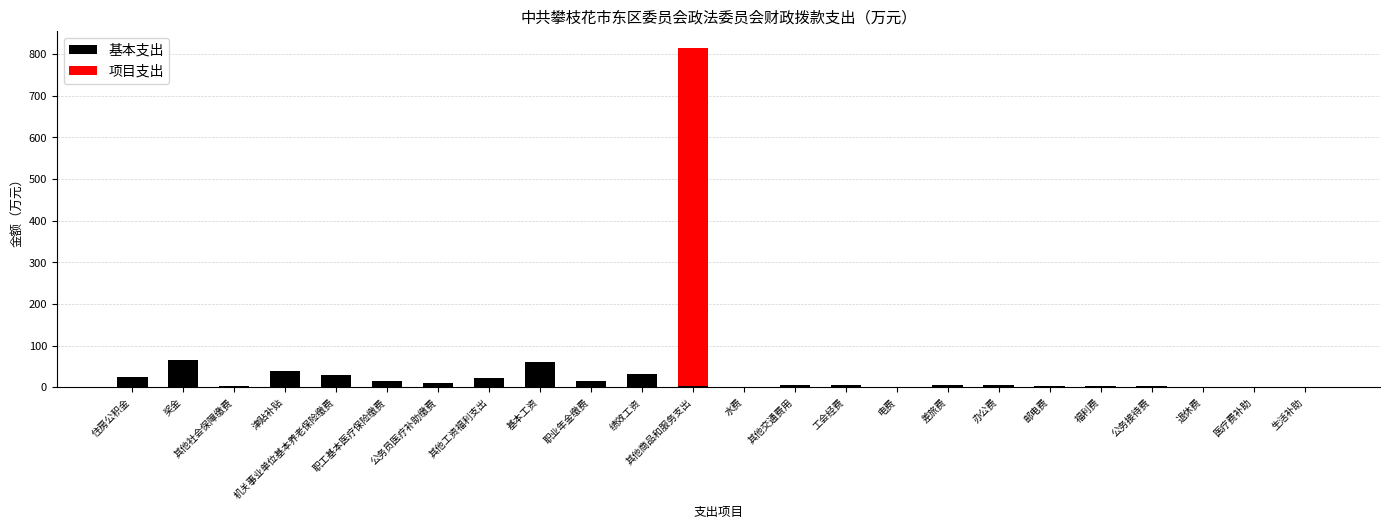

The 基本支出 series shows 24.6 at 住房公积金. True or false?

True